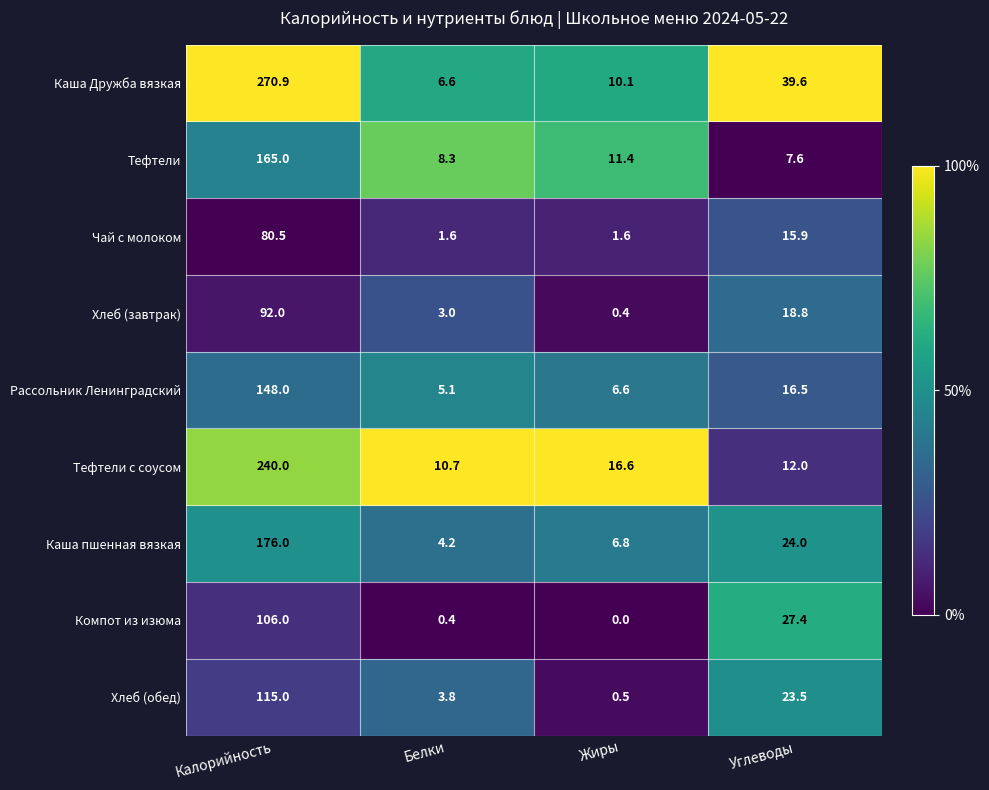

What is the sum of the Каша Дружба вязкая values at Углеводы and Жиры?

49.7